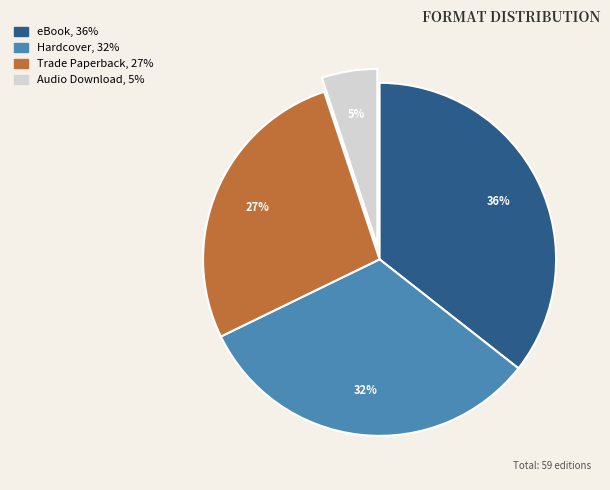

Rank the categories by value from lowest to highest.

Audio Download, Trade Paperback, Hardcover, eBook